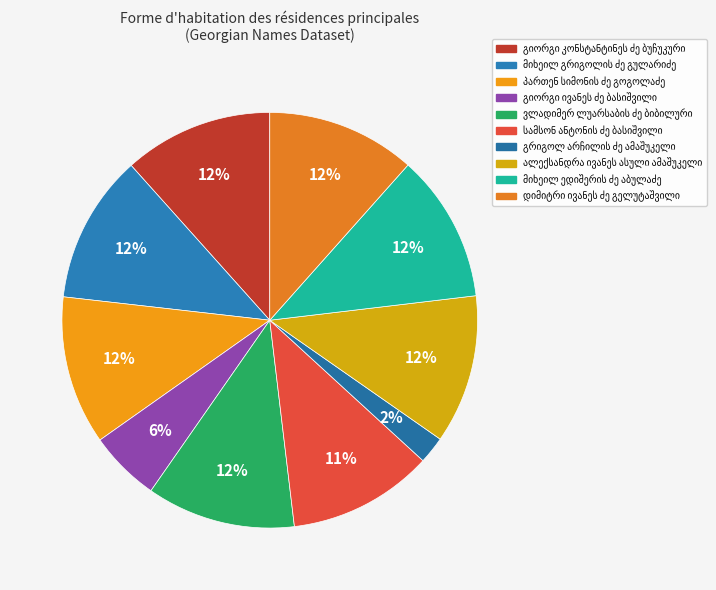

How many segments does this pie chart have?

10